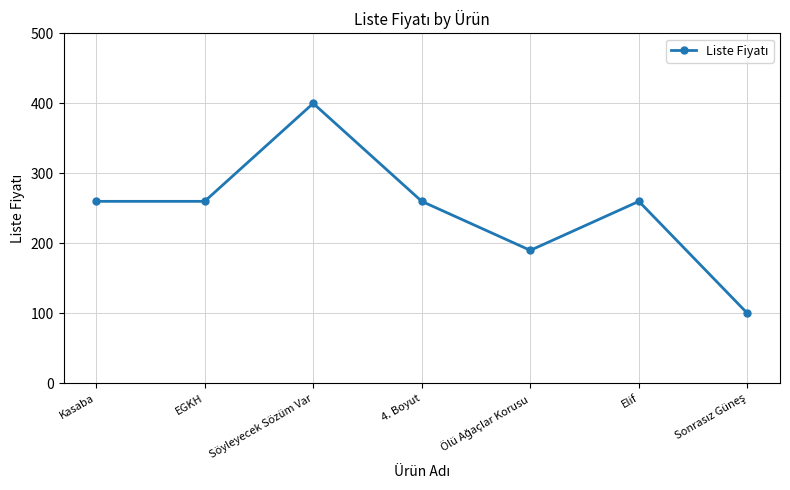

Does the chart display data point markers on the line(s)?

Yes